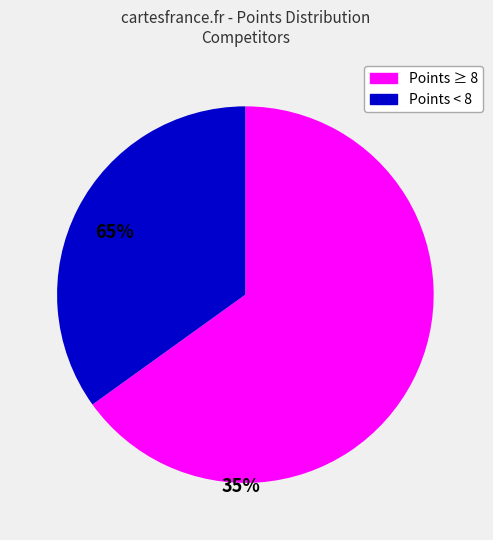

How many slices are in this pie chart?

2